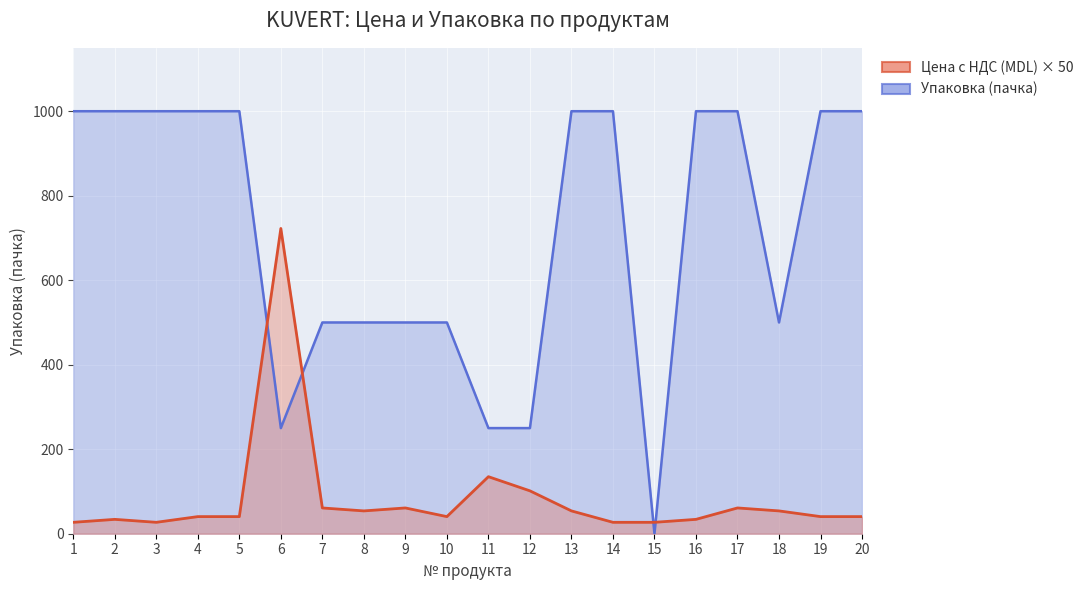

At how many categories does at least one series exceed 626?

12